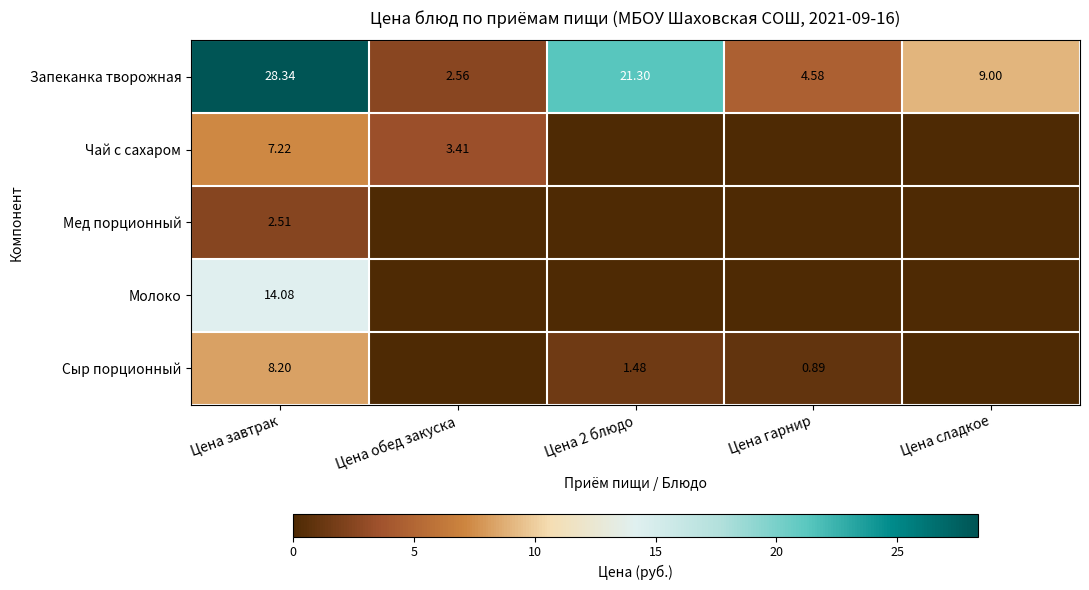

At which label is Запеканка творожная closest to 15?

Цена сладкое